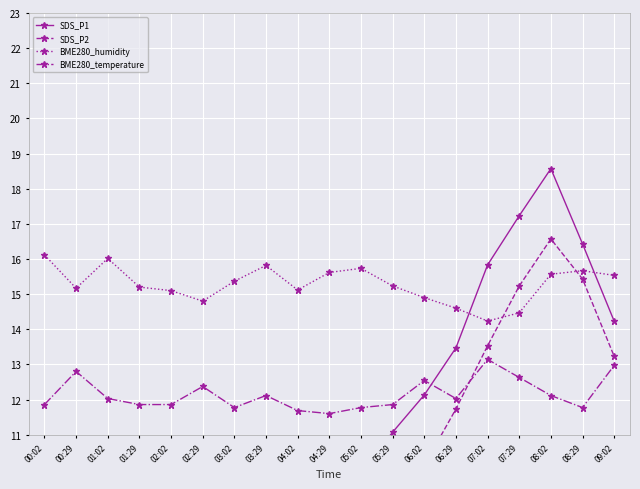

What is the average value of the BME280_temperature series?

12.1